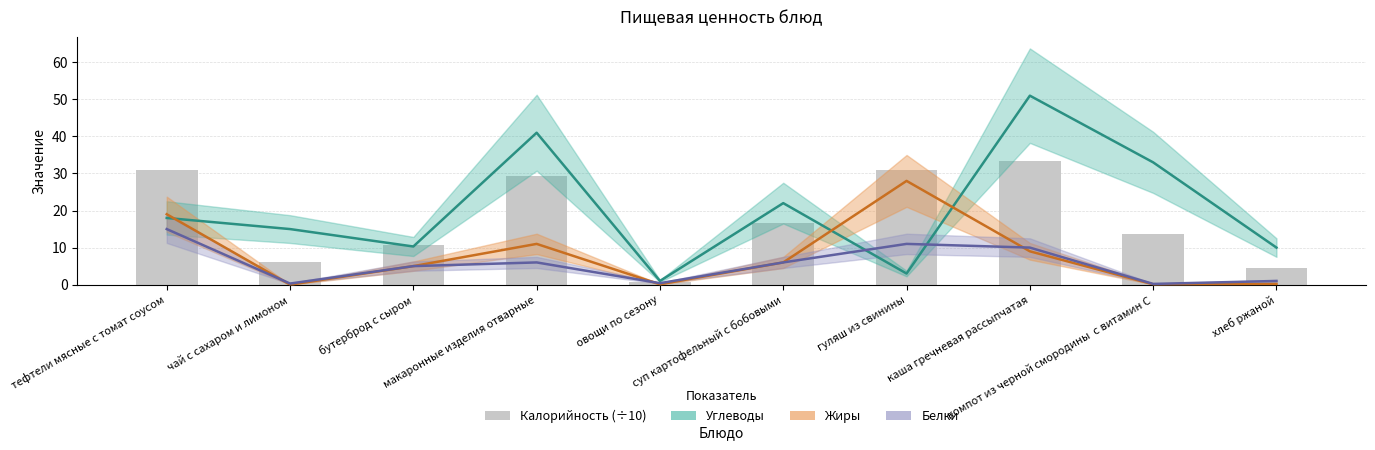

What is the label of the 10th bar from the left?

хлеб ржаной